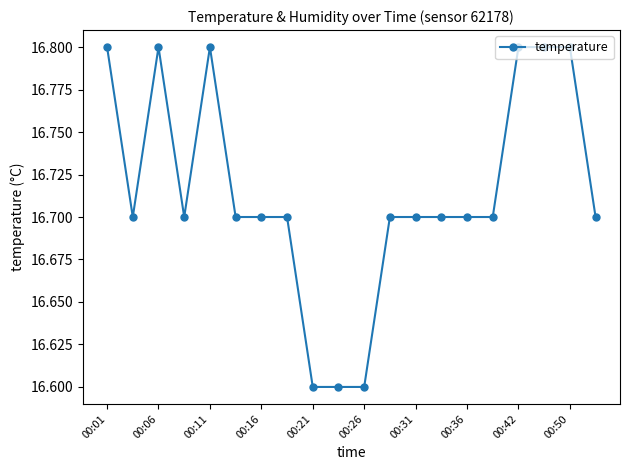

Reading left to right, extract all data points from this chart.

16.8	16.7	16.8	16.7	16.8	16.7	16.7	16.7	16.6	16.6	16.6	16.7	16.7	16.7	16.7	16.7	16.8	16.8	16.8	16.7